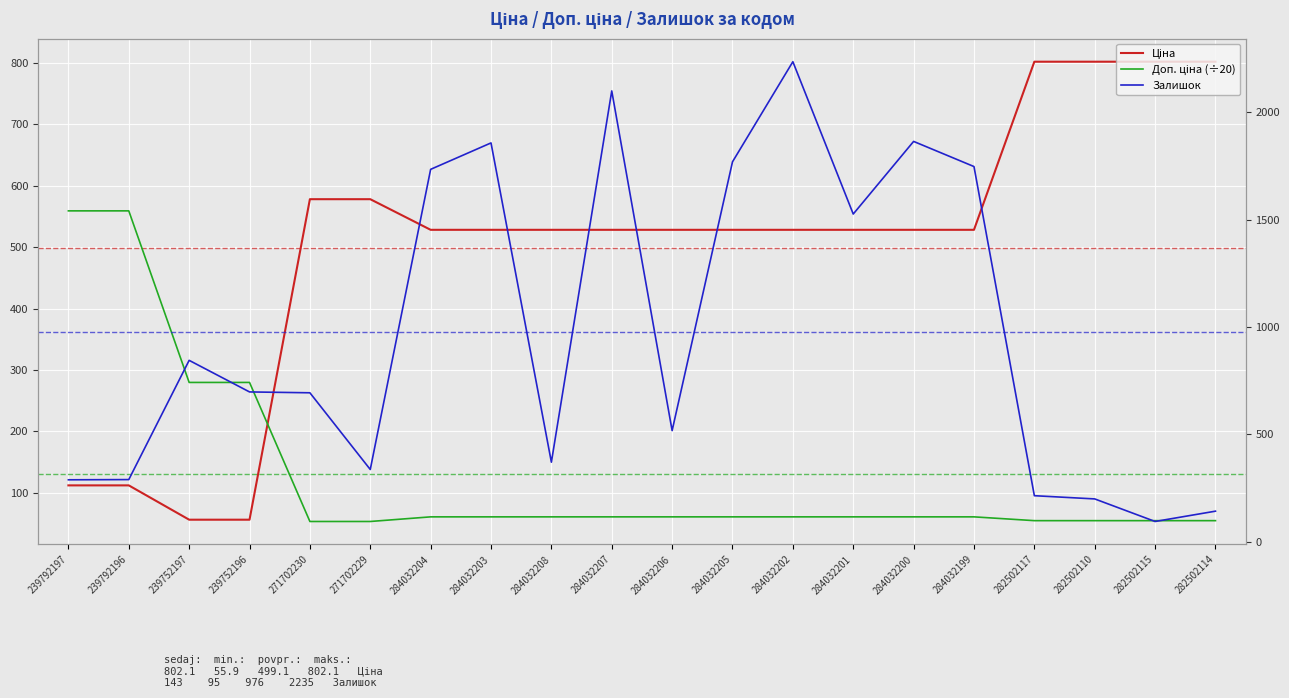

What is the spread (max minus min) of values at 284032203?

1796.5